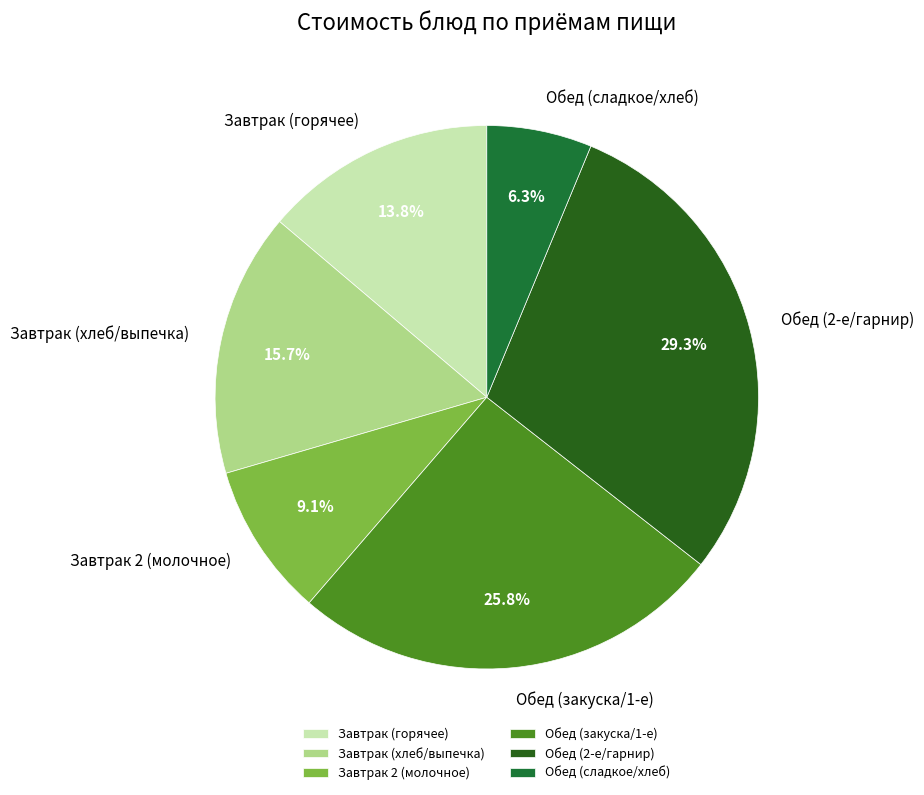

Between Обед (2-е/гарнир) and Обед (закуска/1-е), which is larger?

Обед (2-е/гарнир)